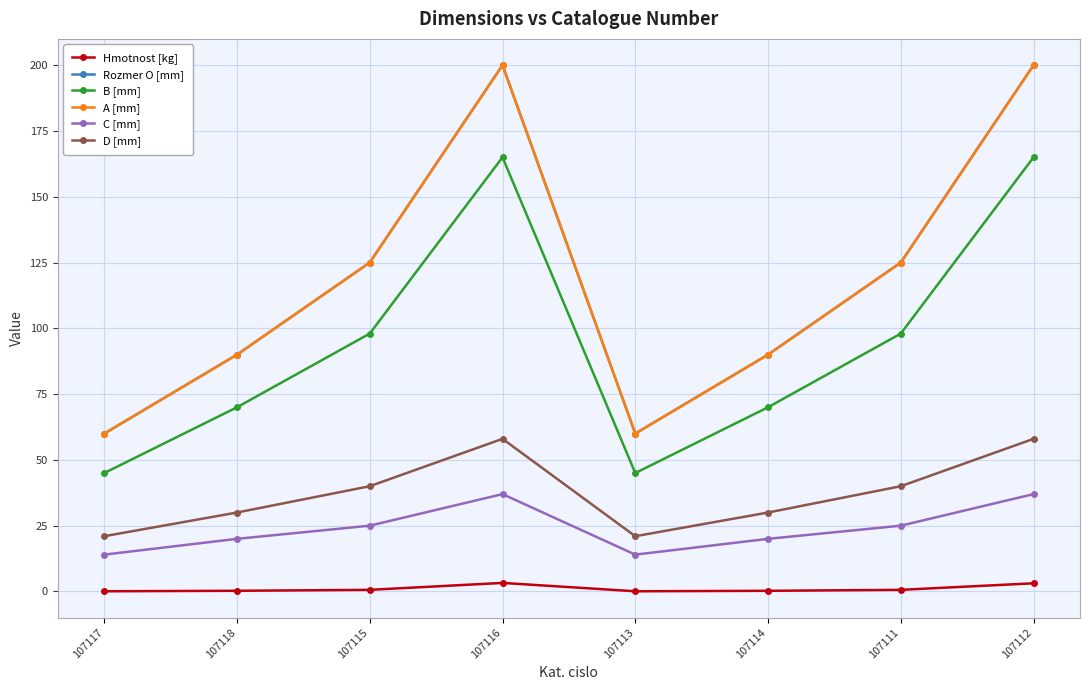

Is this an area chart (filled region under the line)?

No